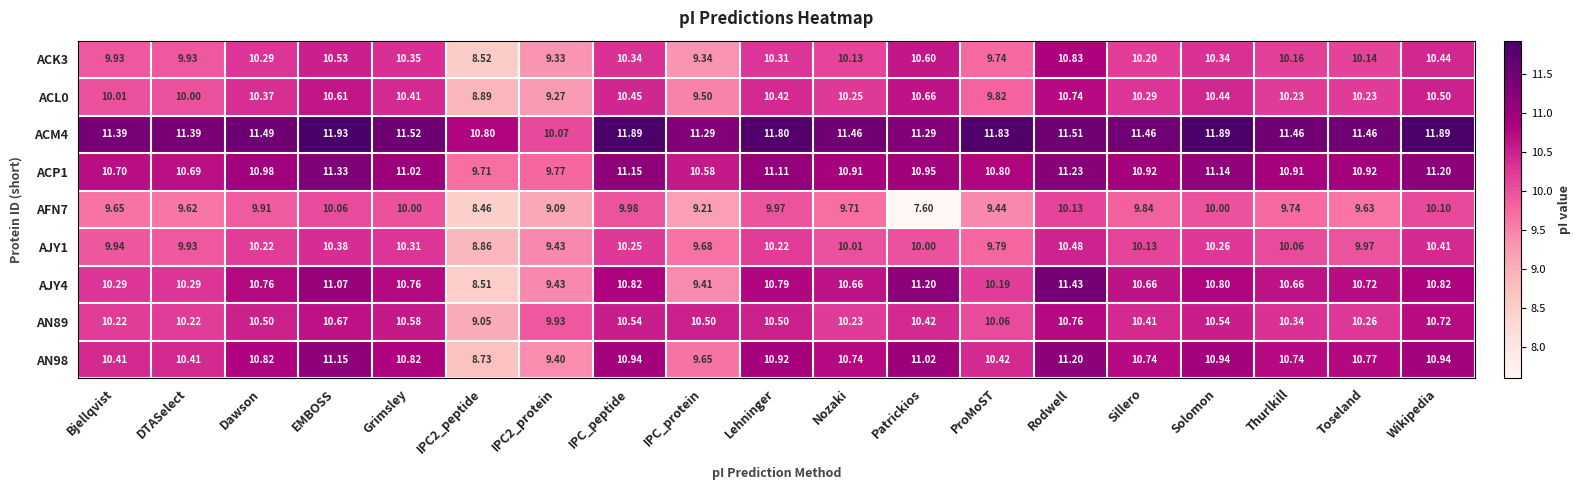

At which category does the chart reach its minimum across all series?

Patrickios